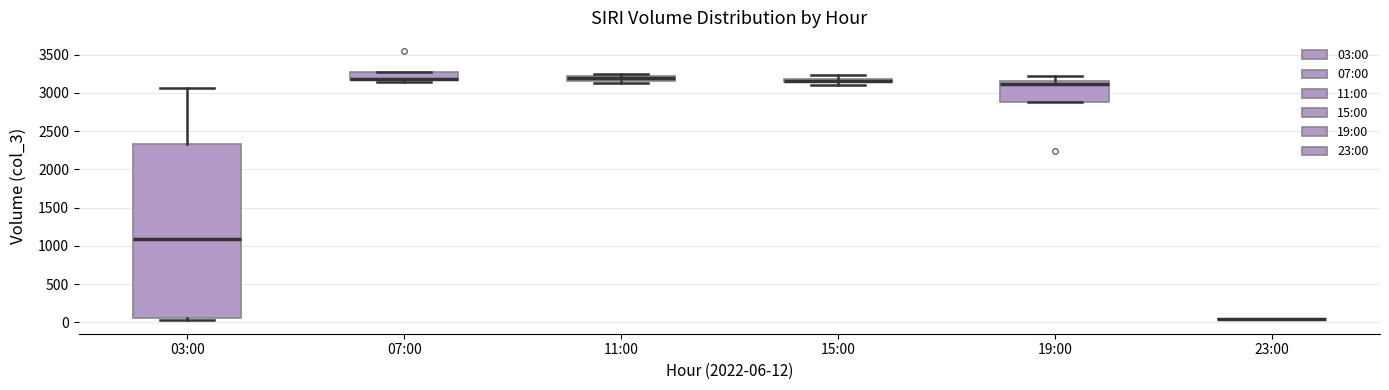

Where is the upper edge of the box for 07:00 on the y-axis? The values are not printed on the chart, so give them approximately, as read against the axis.

3250